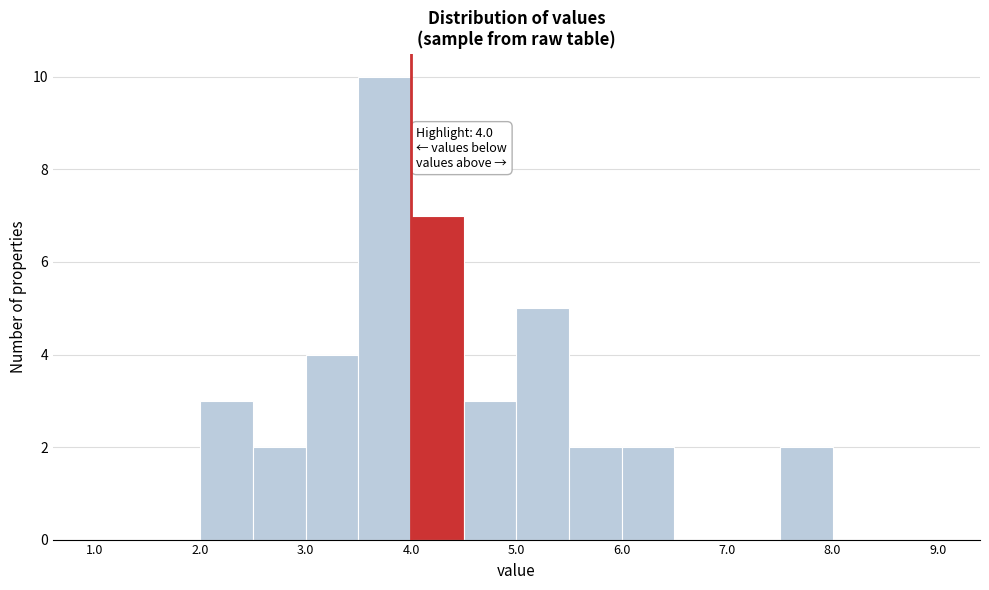

Which range on the x-axis has the tallest bar?

3.5 to 4.0